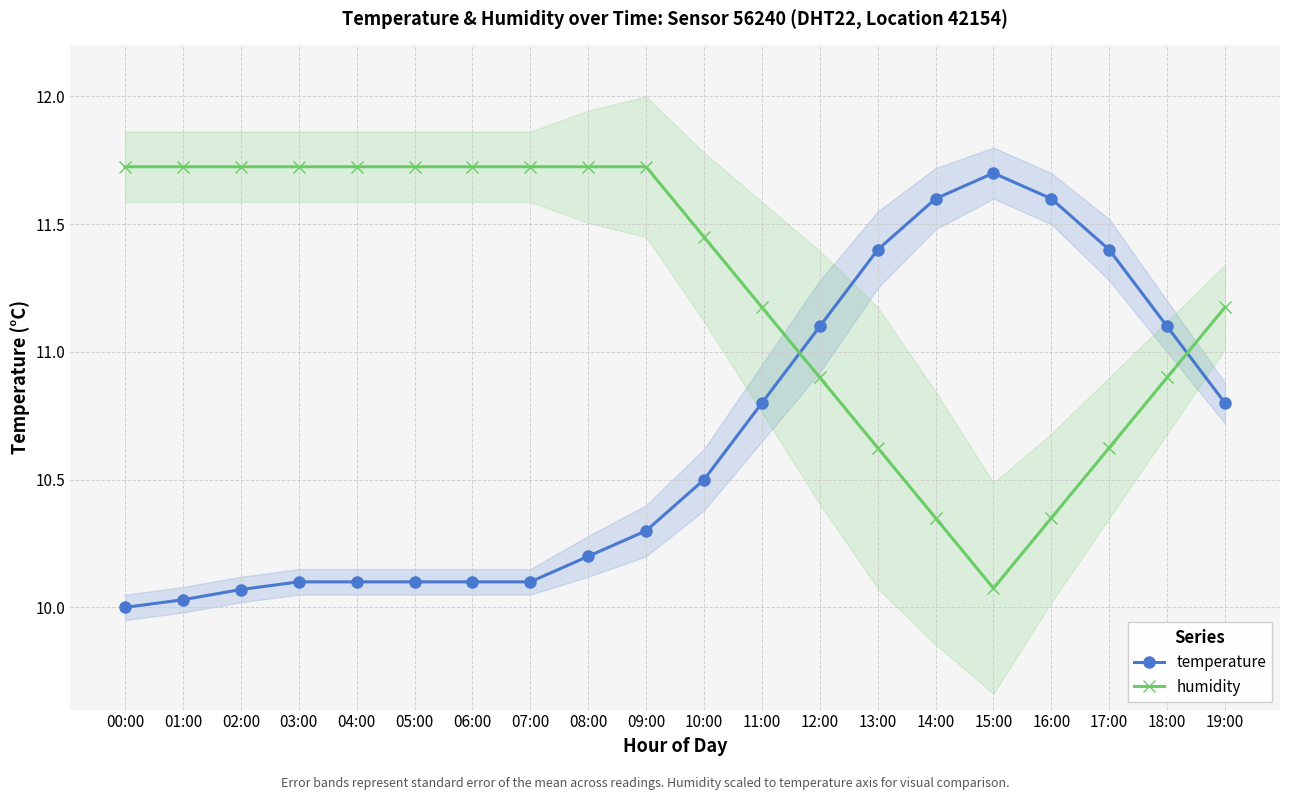

Rank the series by their maximum value, from highest to lowest.

humidity, temperature